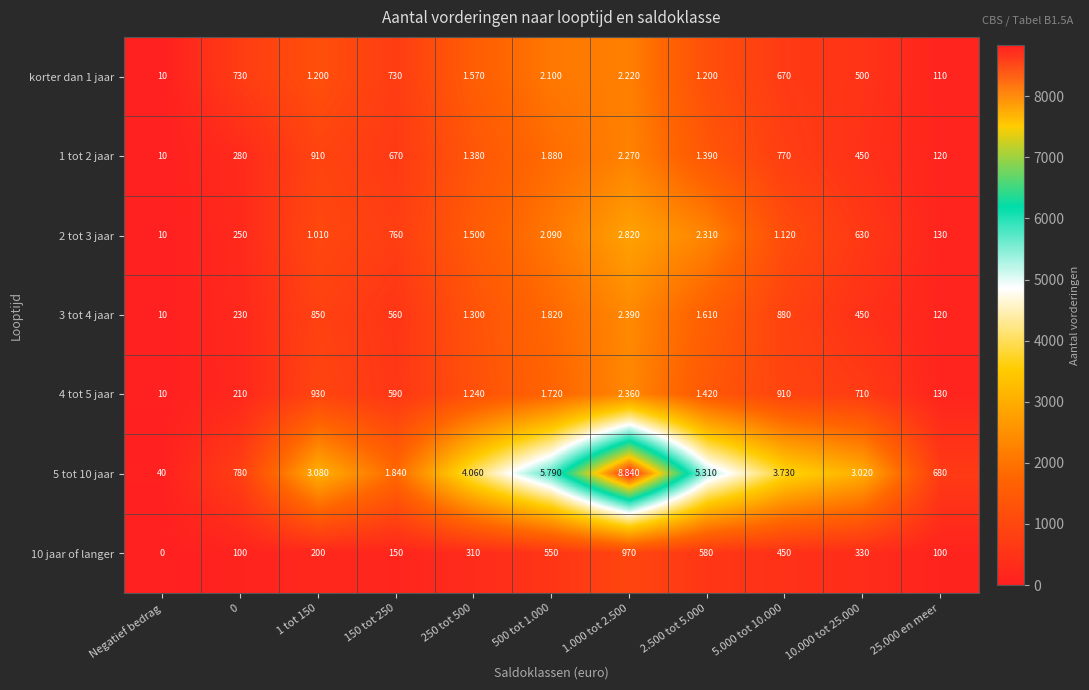

At which category is the sum across all series the highest?

5.000 tot 10.000